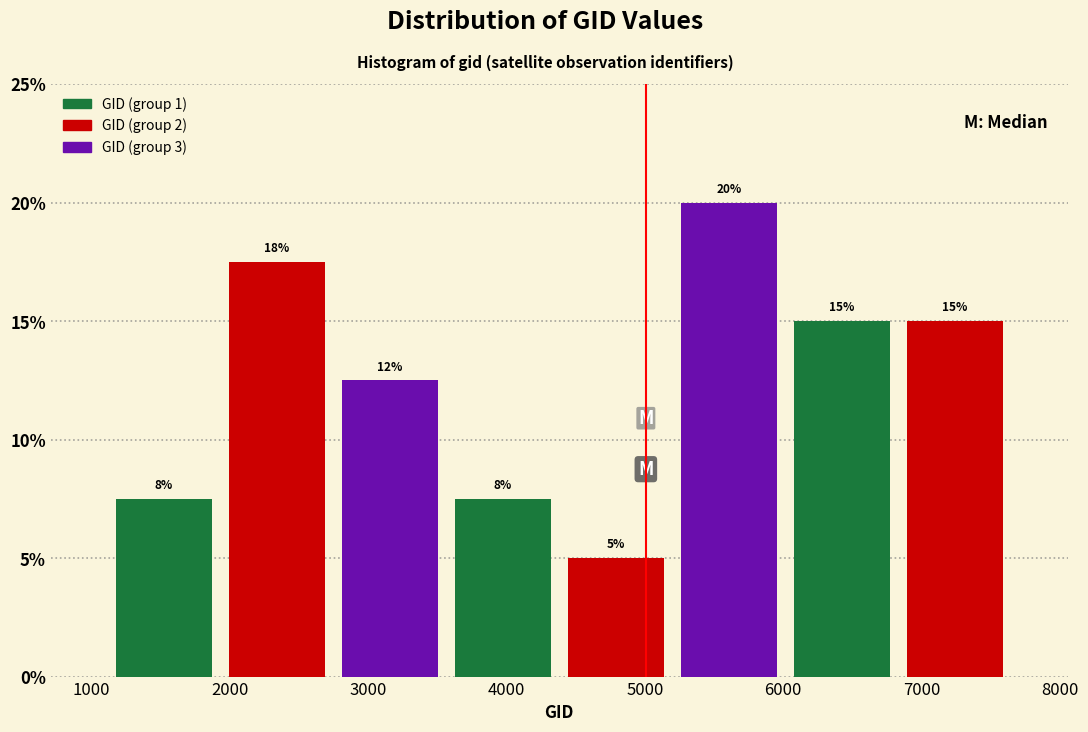

Over which range of the x-axis is the bar tallest?

5200 to 6000